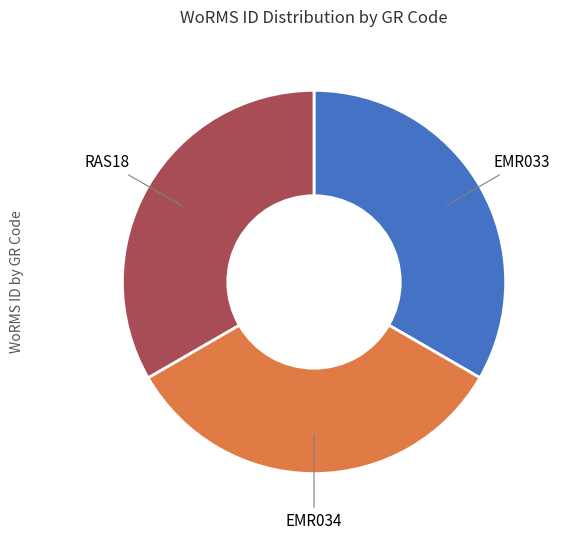

Is the sum of RAS18 and EMR033 greater than half?

Yes